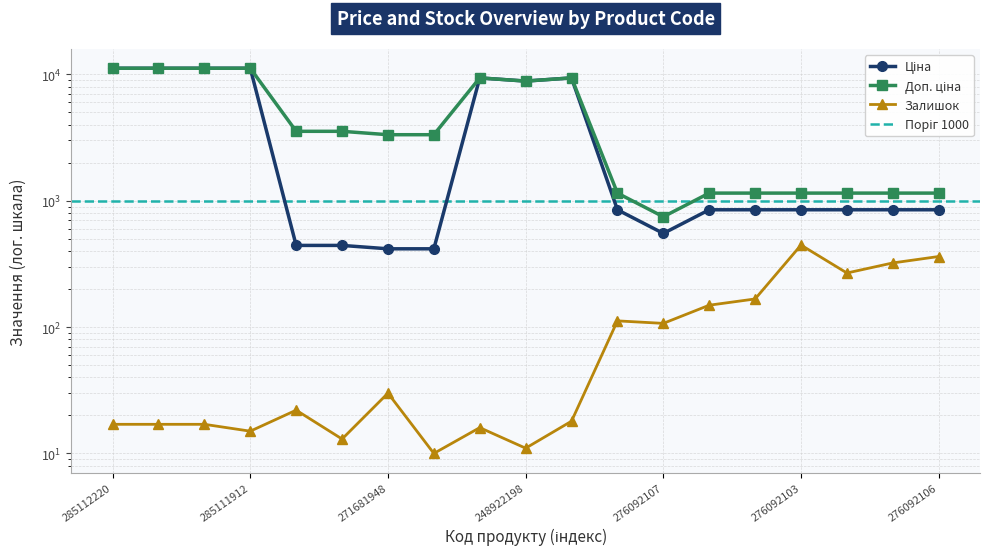

Is it true that Доп. ціна equals 4694.2 at 248922198?

False